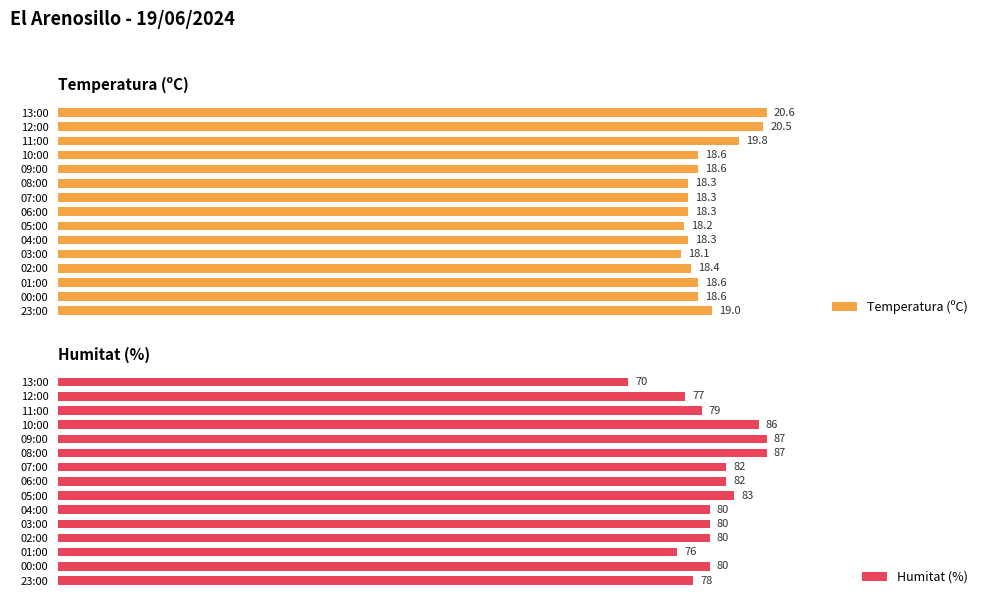

Which category has the highest value in the Temperatura (ºC) series?

13:00